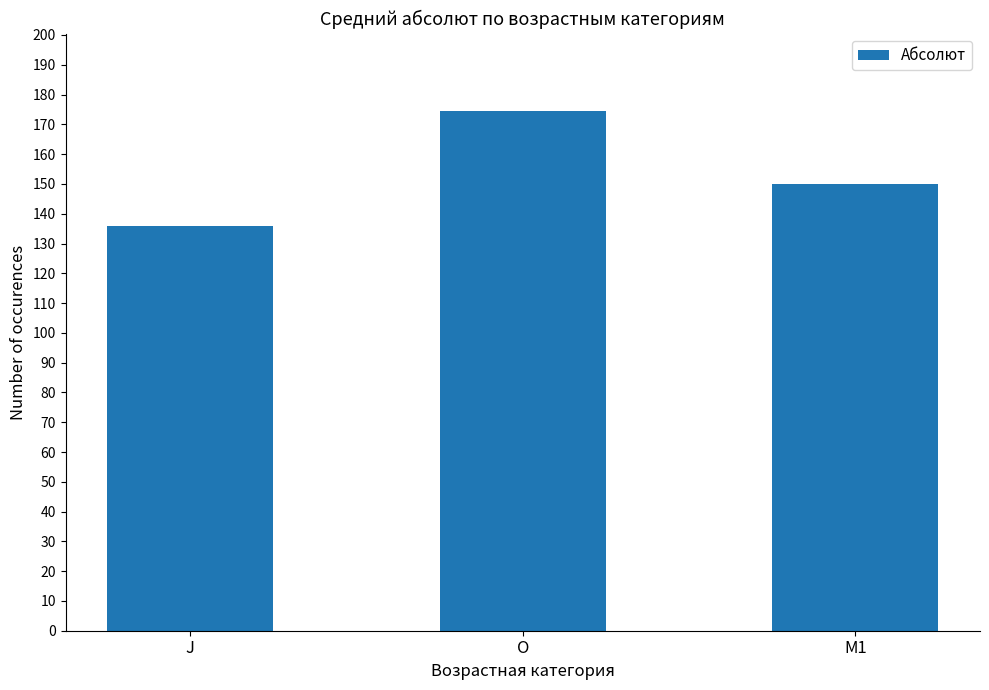

Reading left to right, what are all the values shown in this chart?

J=135.8	O=174.3	M1=149.8